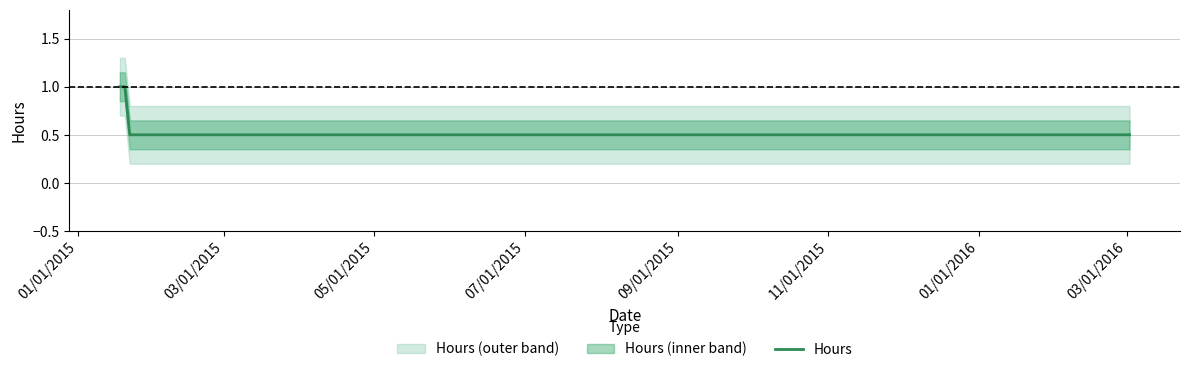

How many values are between 0 and 1?

5